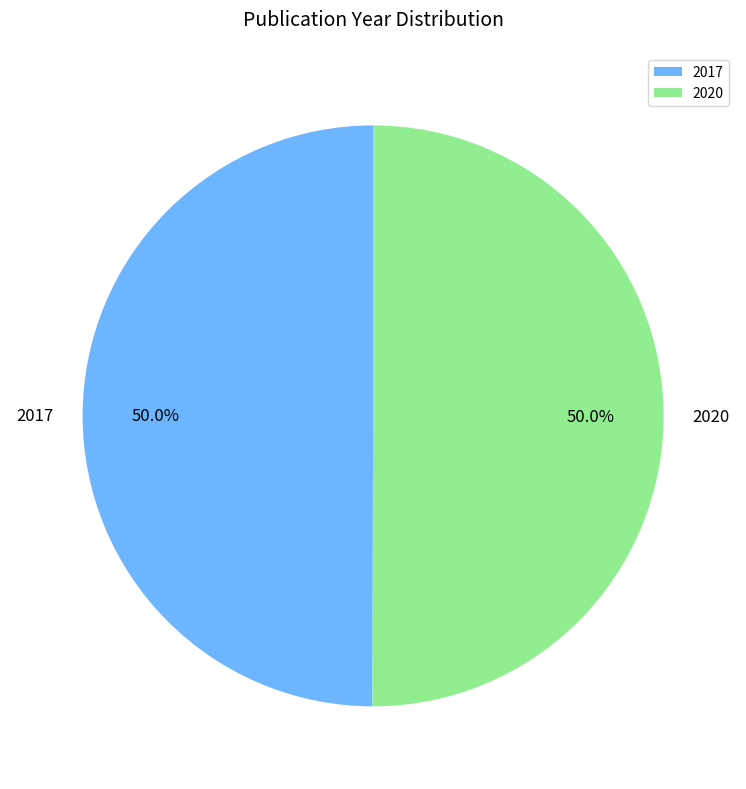

Is it true that 2017 is 50% of the pie?

True